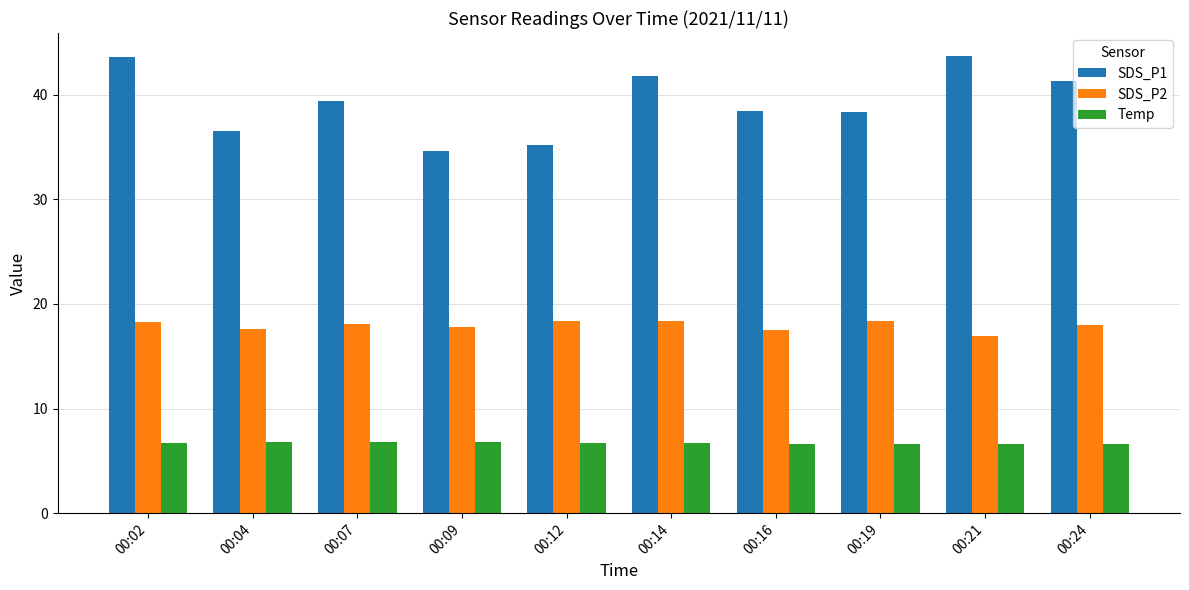

What is the difference between the second highest and minimum values in the SDS_P1 series?

9.0